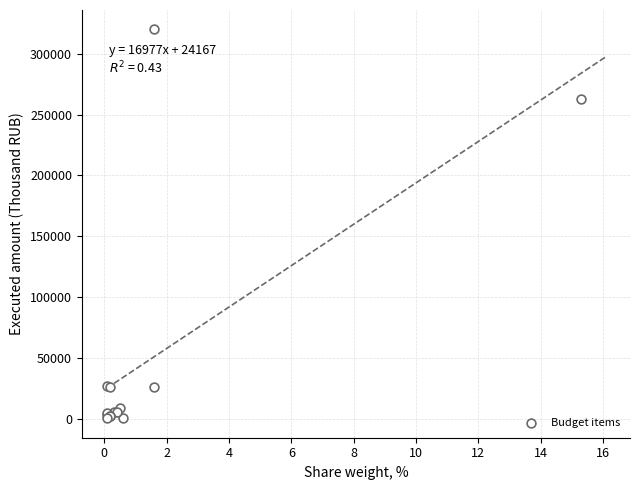

What Y value in the scatter plot is closest to 160313?

262676.5